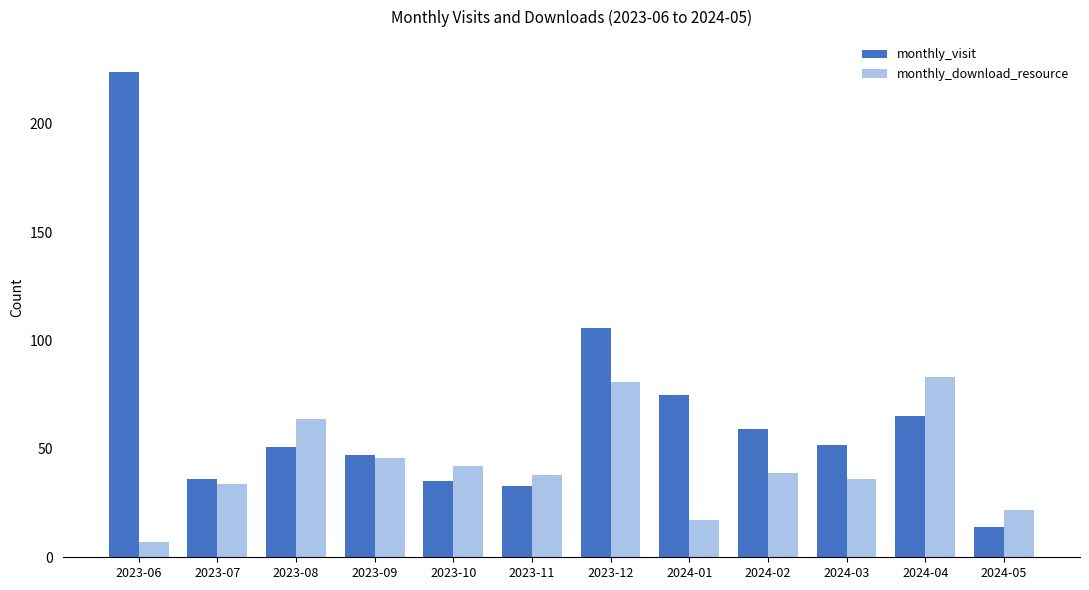

What is the label of the 9th bar from the right?

2023-09